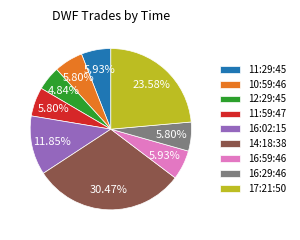

To the nearest percent, what is the average slice percentage?

11%